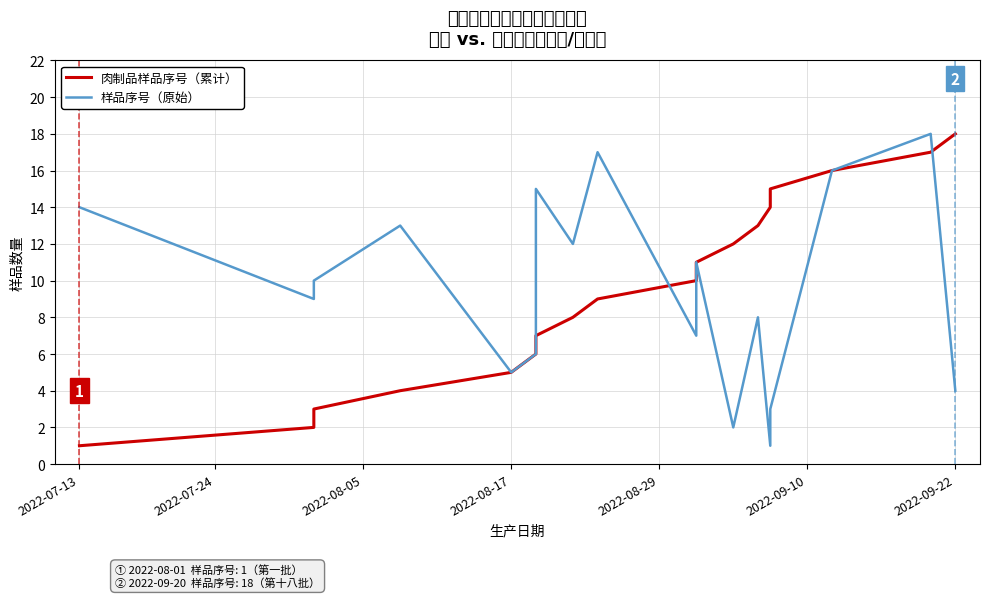

True or false: 肉制品样品序号（累计） has more than 0 interior local peaks.

False